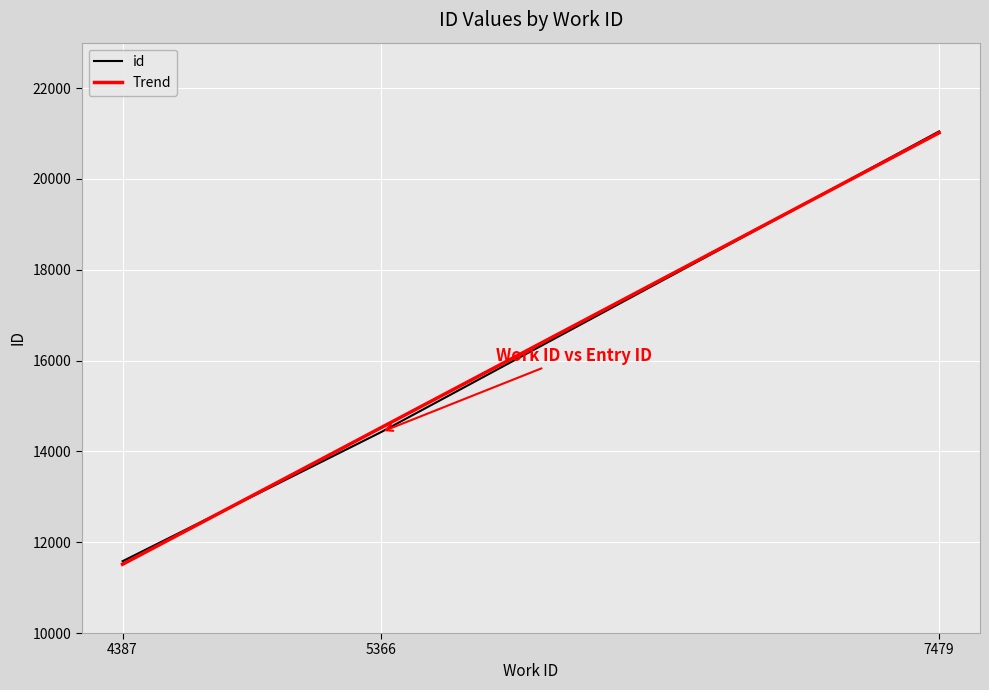

Which category has the highest value across all series?

7479